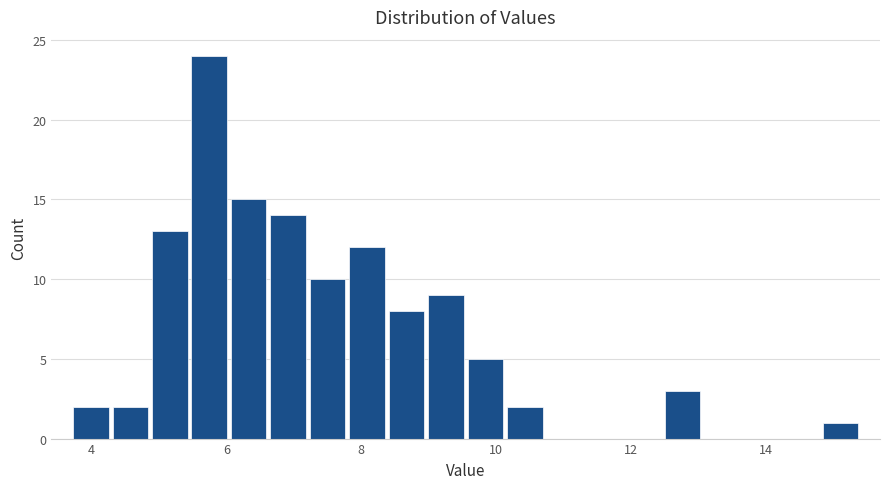

Read against the x-axis, roughly where is the centre of the tallest bar?

5.8